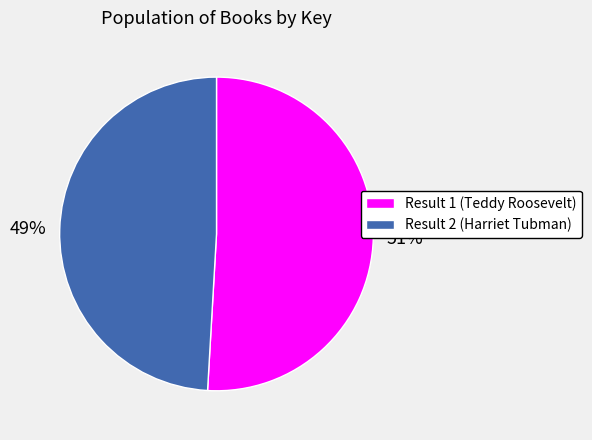

What percentage is the Result 1 (Teddy Roosevelt) slice, to the nearest percent?

51%